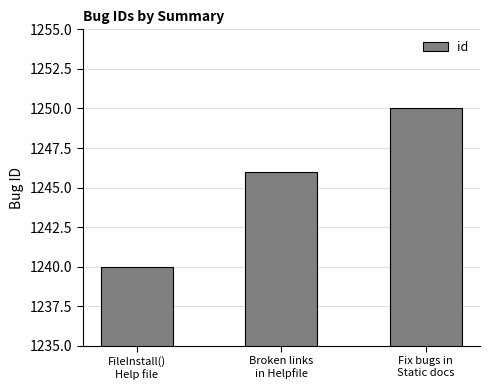

Between Fix bugs in
Static docs and FileInstall()
Help file, which is larger?

Fix bugs in
Static docs